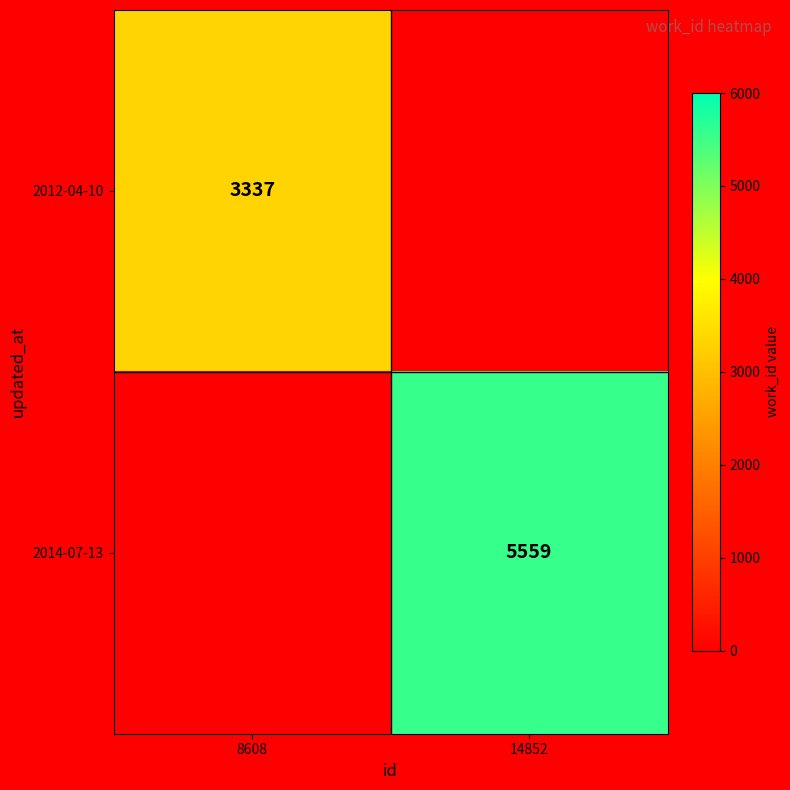

True or false: 2012-04-10 has a value of 3337 at 8608.

True